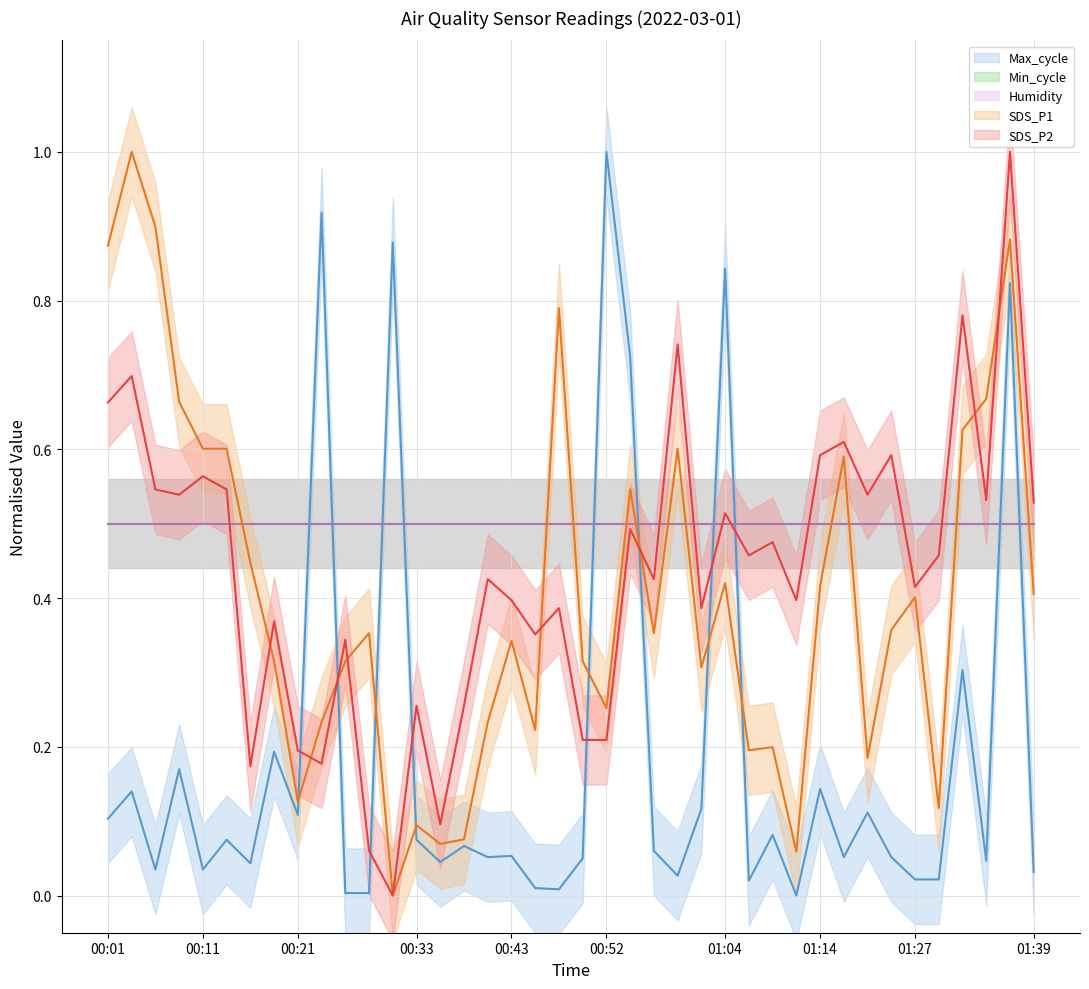

Which series ends up on top after the final intersection of Humidity and SDS_P1?

Humidity